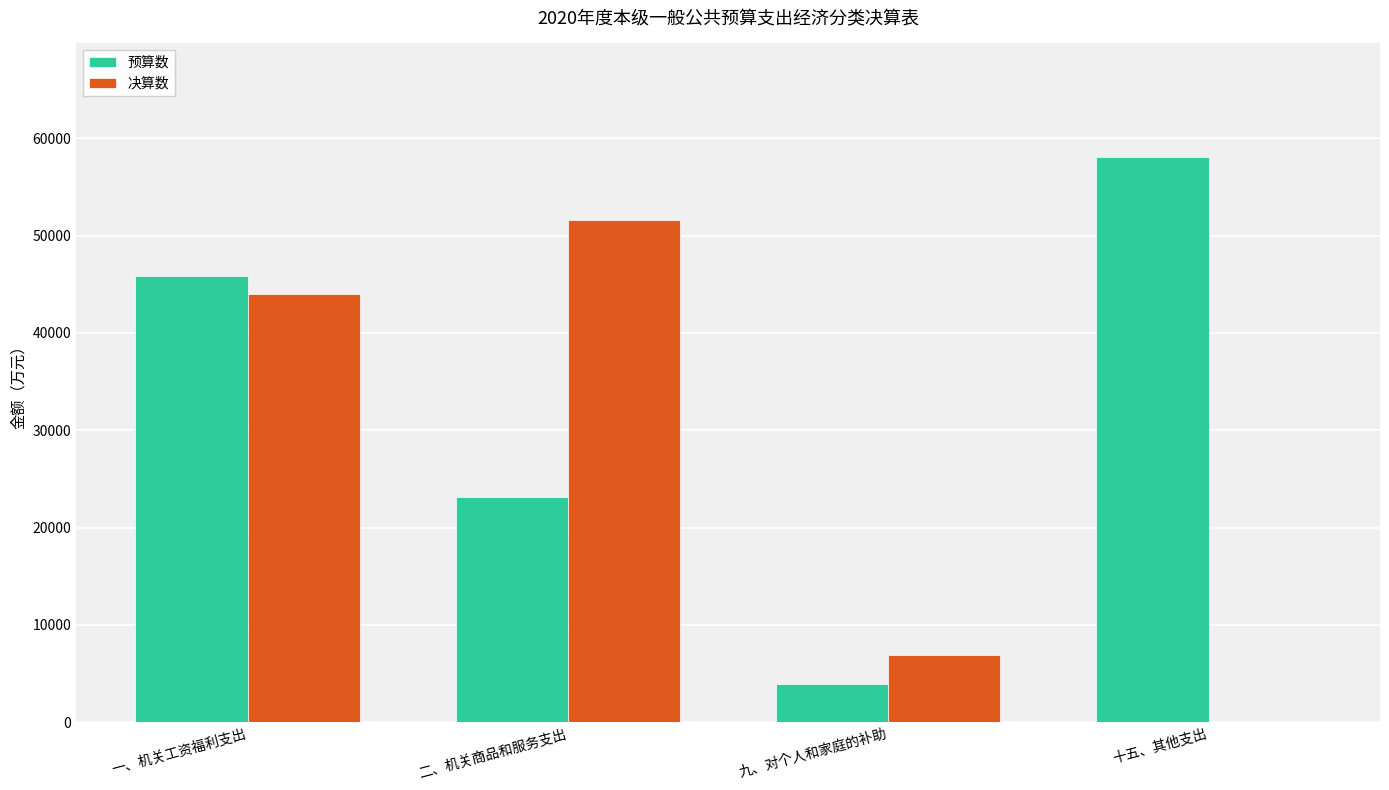

Which series changed the most between 一、机关工资福利支出 and 九、对个人和家庭的补助?

预算数